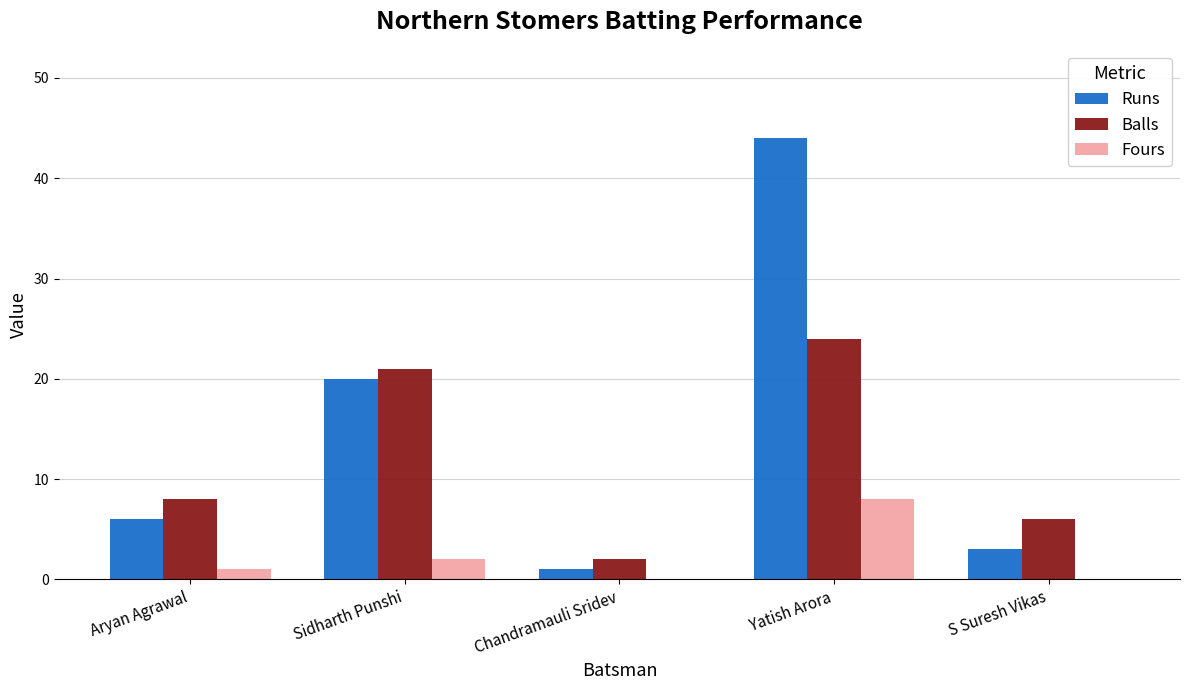

Reading left to right, list all the values displayed in this chart.

Runs: 6	20	1	44	3
Balls: 8	21	2	24	6
Fours: 1	2	0	8	0